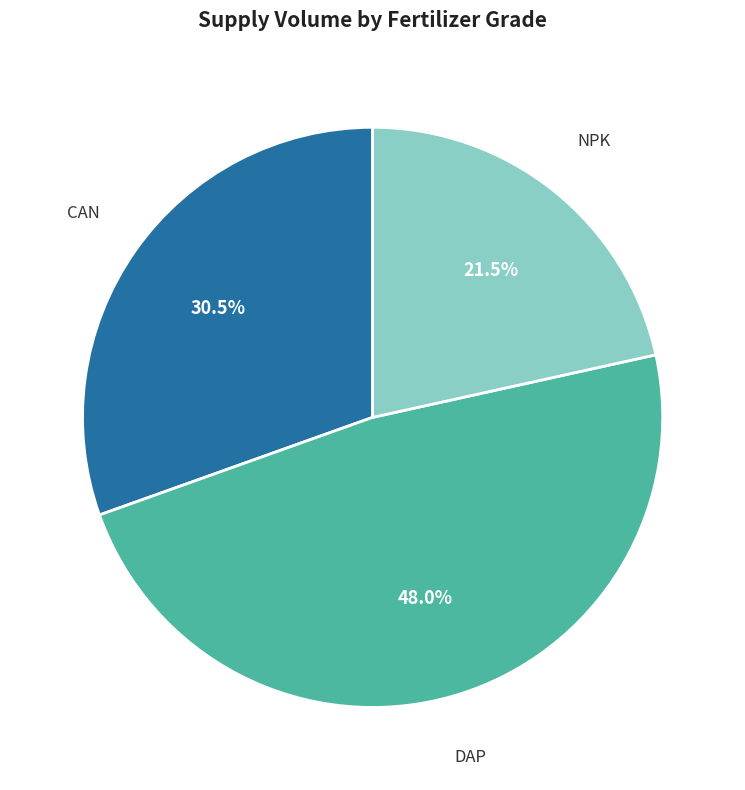

Which category has the smallest portion of the pie?

NPK